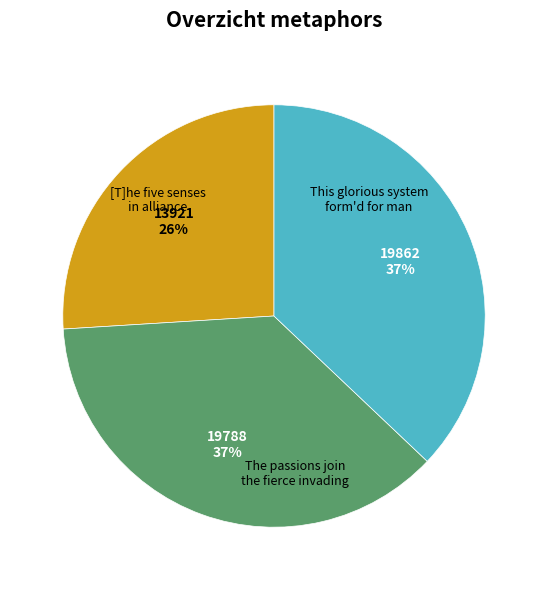

To the nearest percent, what is the average slice percentage?

33%